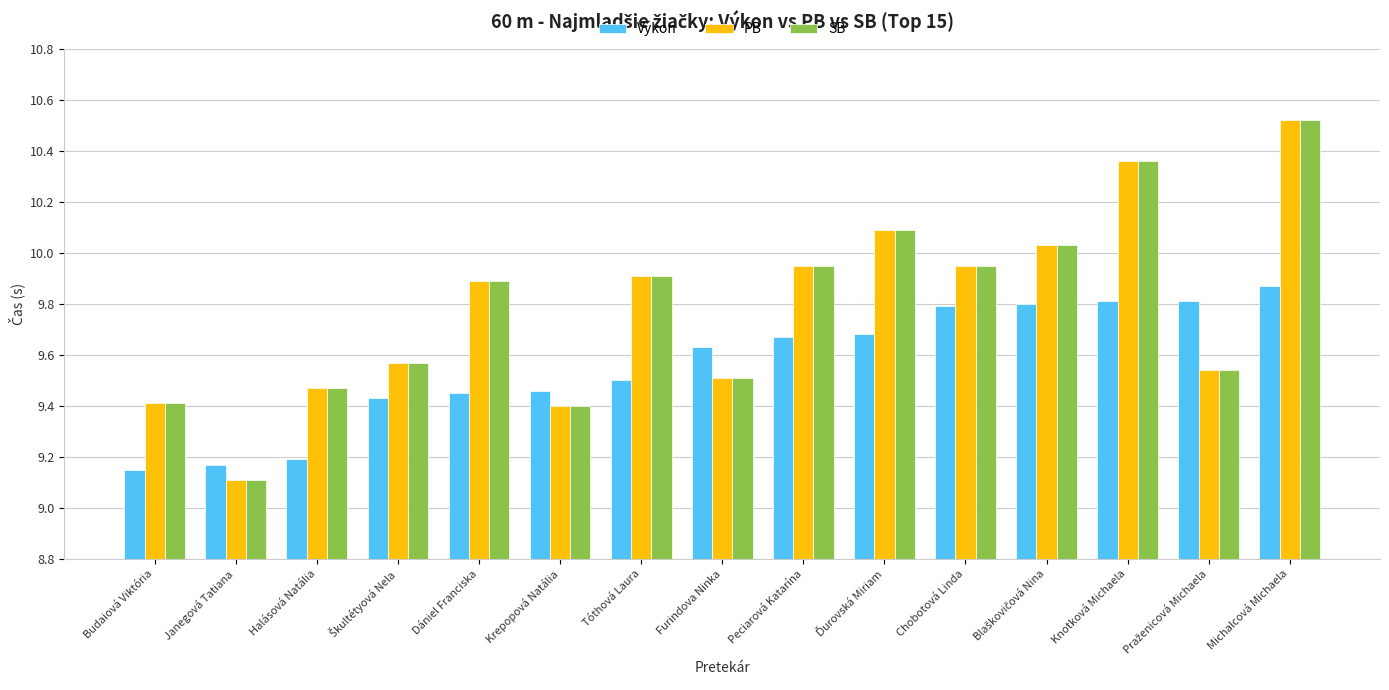

What is the sum of the SB values at Peciarová Katarína and Knotková Michaela?

20.3